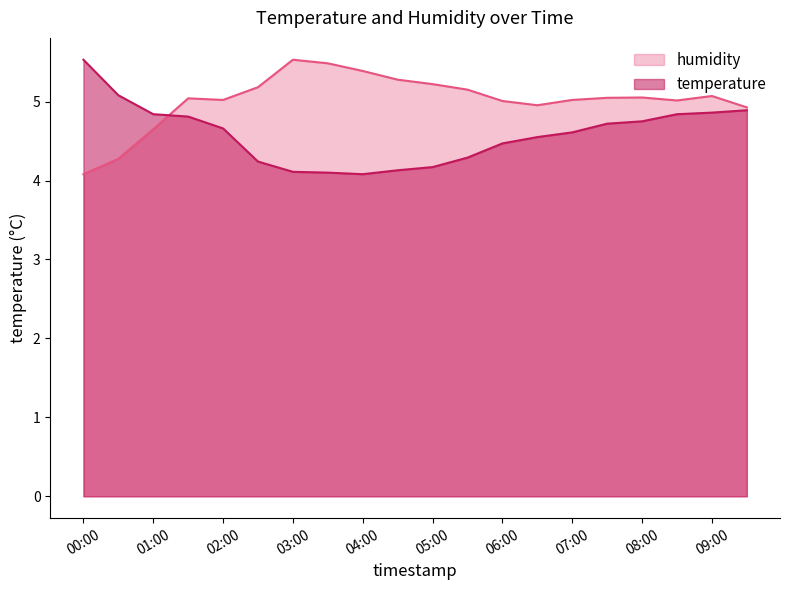

List the series in order of their overall mean, lowest first.

temperature, humidity